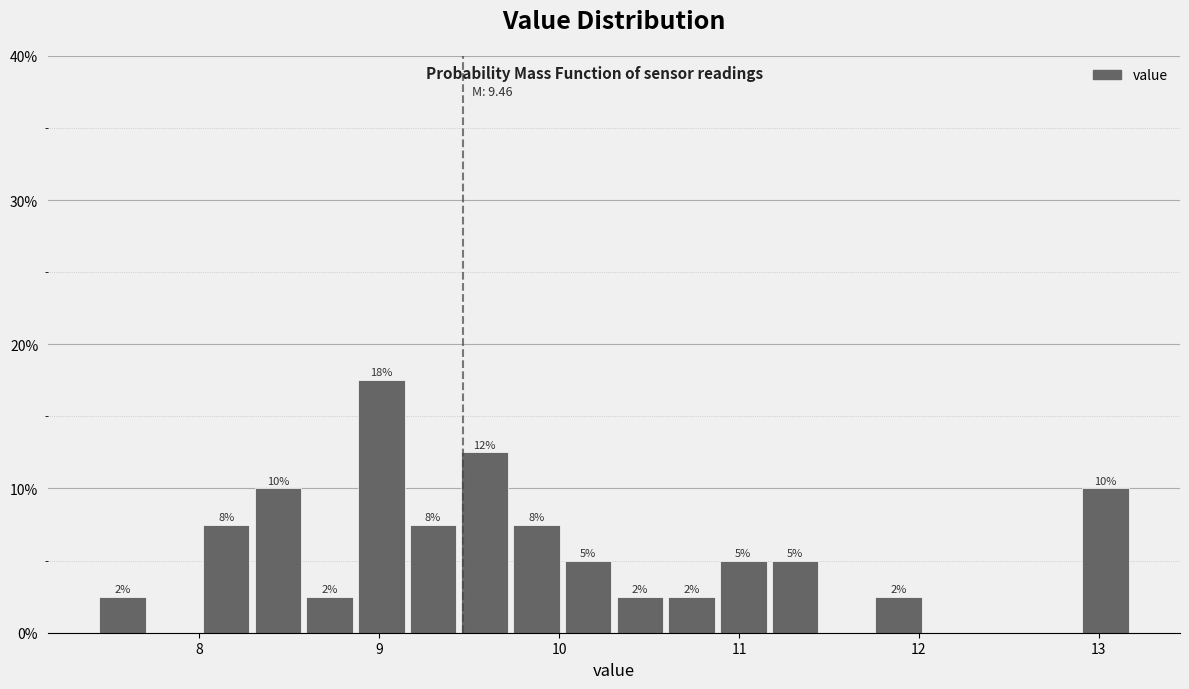

Around what value on the x-axis is the tallest bar? Give the approximate position of its centre, as read against the axis.

9.0